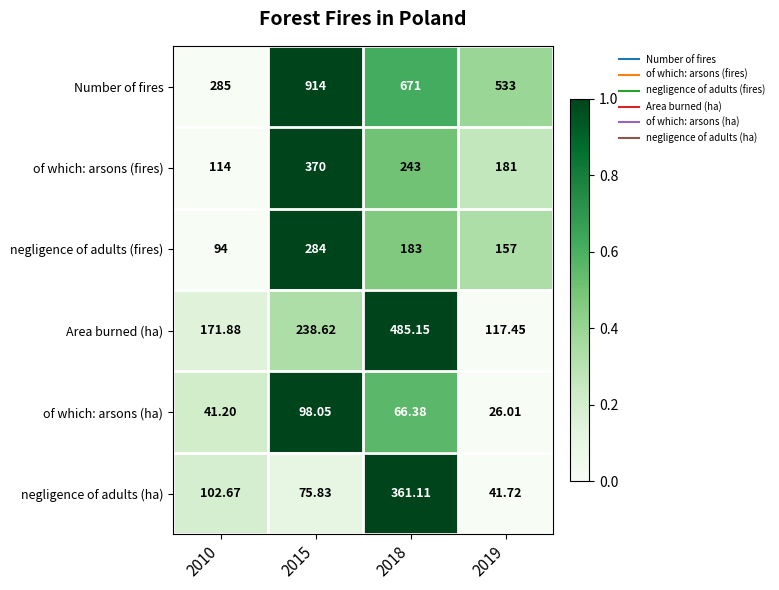

List the series in order of their peak value, lowest first.

of which: arsons (ha), negligence of adults (fires), negligence of adults (ha), of which: arsons (fires), Area burned (ha), Number of fires